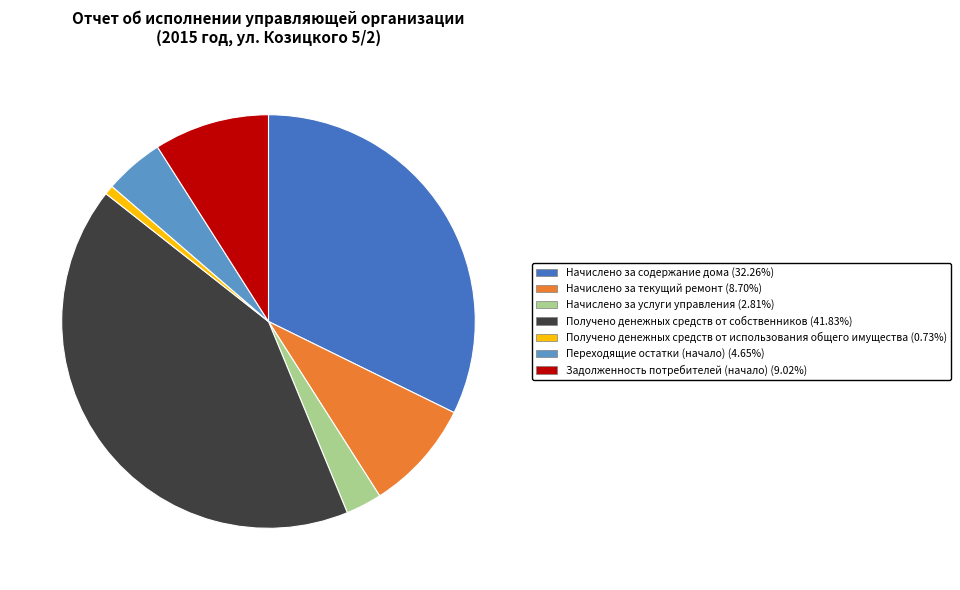

Is there a majority slice in this chart?

No